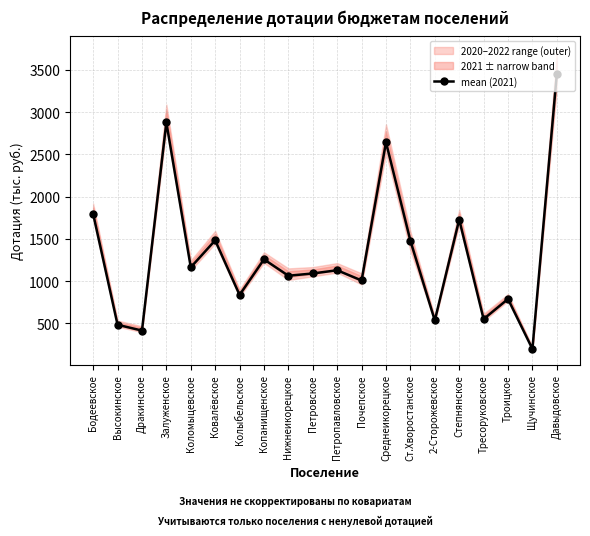

List the labels in order of value, smallest first.

Щучинское, Дракинское, Высокинское, 2-Сторожевское, Тресоруковское, Троицкое, Колыбельское, Почепское, Нижнеикорецкое, Петровское, Петропавловское, Коломыцевское, Копанищенское, Ст.Хворостанское, Ковалёвское, Степнянское, Бодеевское, Среднеикорецкое, Залуженское, Давыдовское